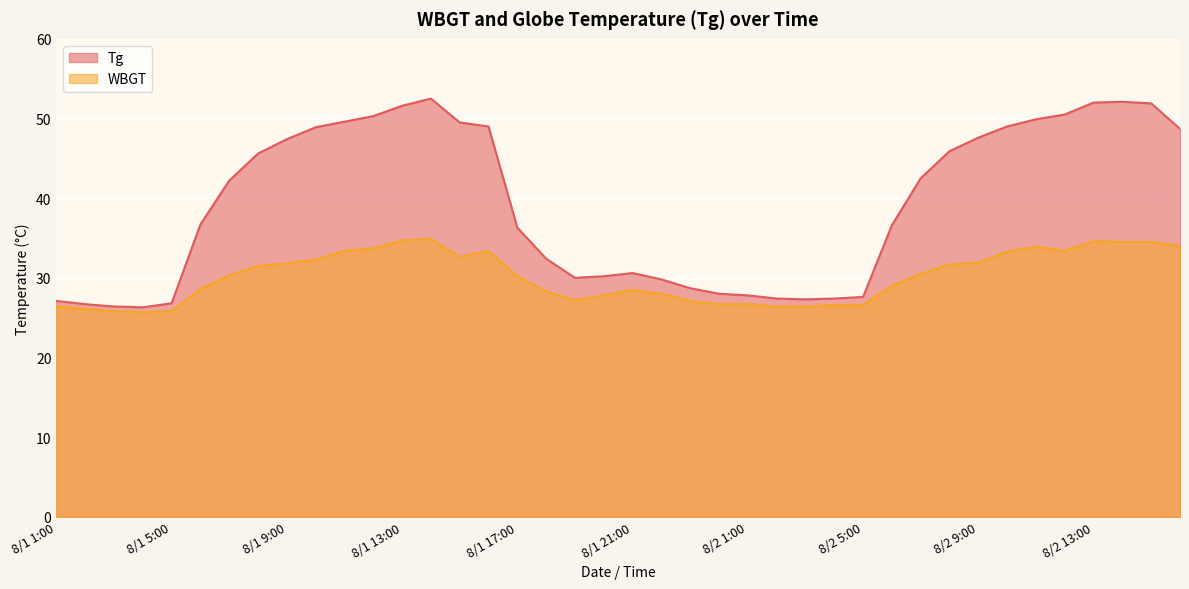

What are all the series names shown in the legend?

Tg, WBGT